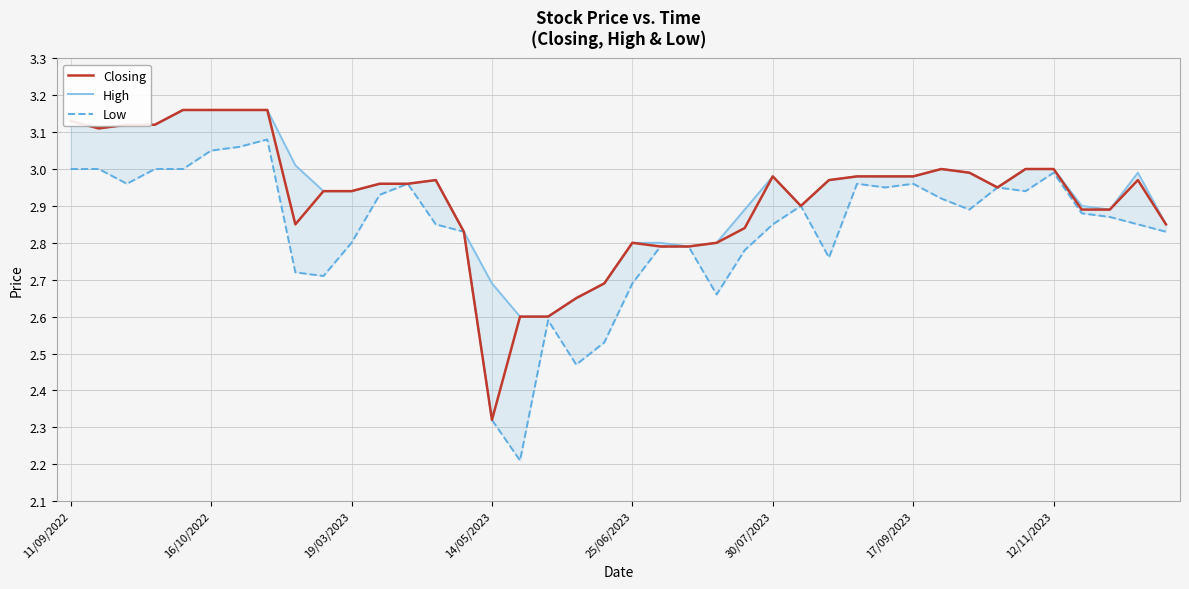

How many lines are shown in the chart?

3